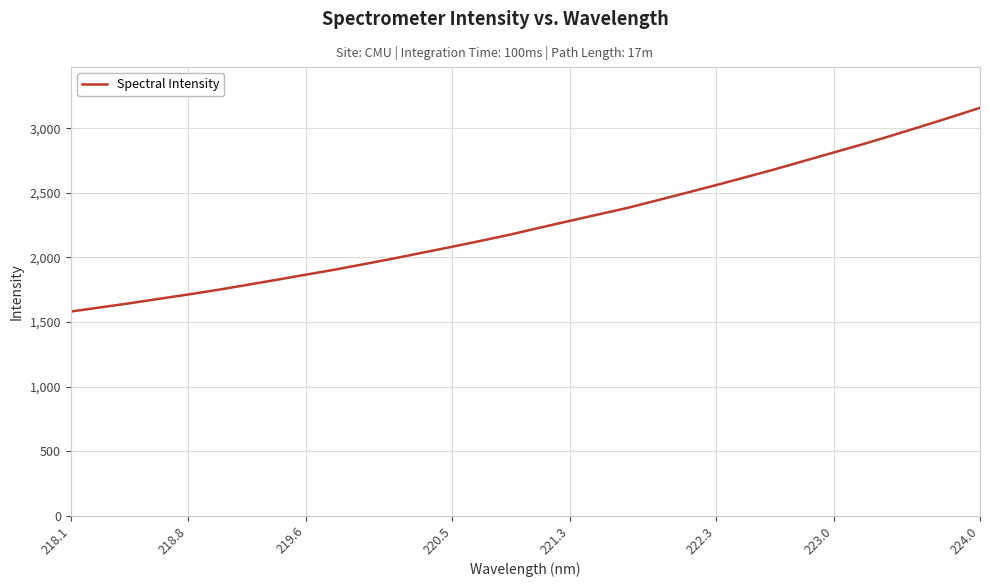

Reading left to right, list all the values displayed in this chart.

1581.1	1613.1	1644.9	1679.5	1713.2	1748.9	1787.4	1826.4	1866.6	1906.0	1948.9	1992.2	2037.9	2083.4	2130.4	2178.8	2231.8	2283.5	2334.5	2385.8	2443.7	2502.1	2561.1	2622.0	2683.5	2748.2	2813.2	2877.6	2945.6	3015.7	3086.6	3160.0